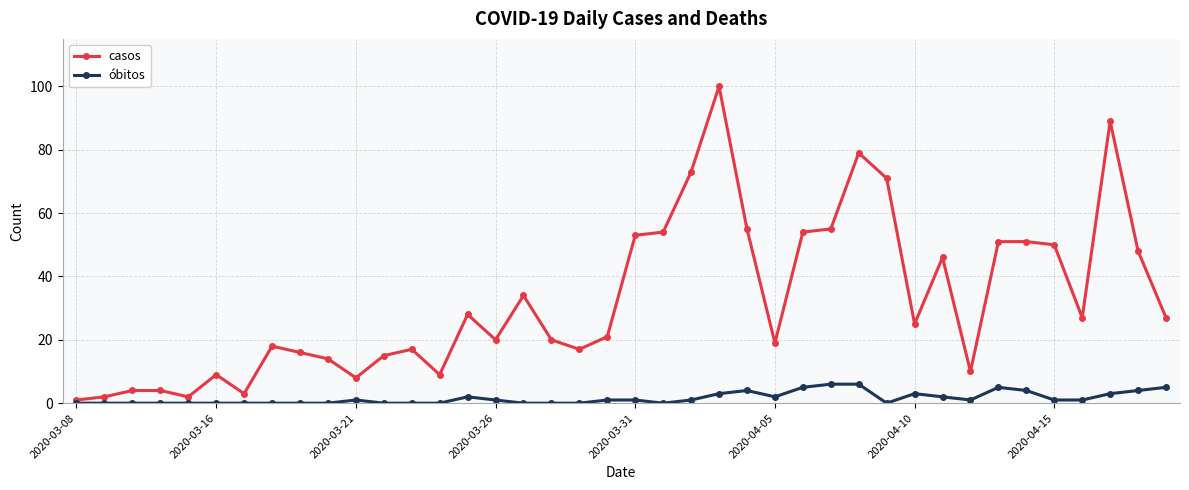

How many lines are shown in the chart?

2